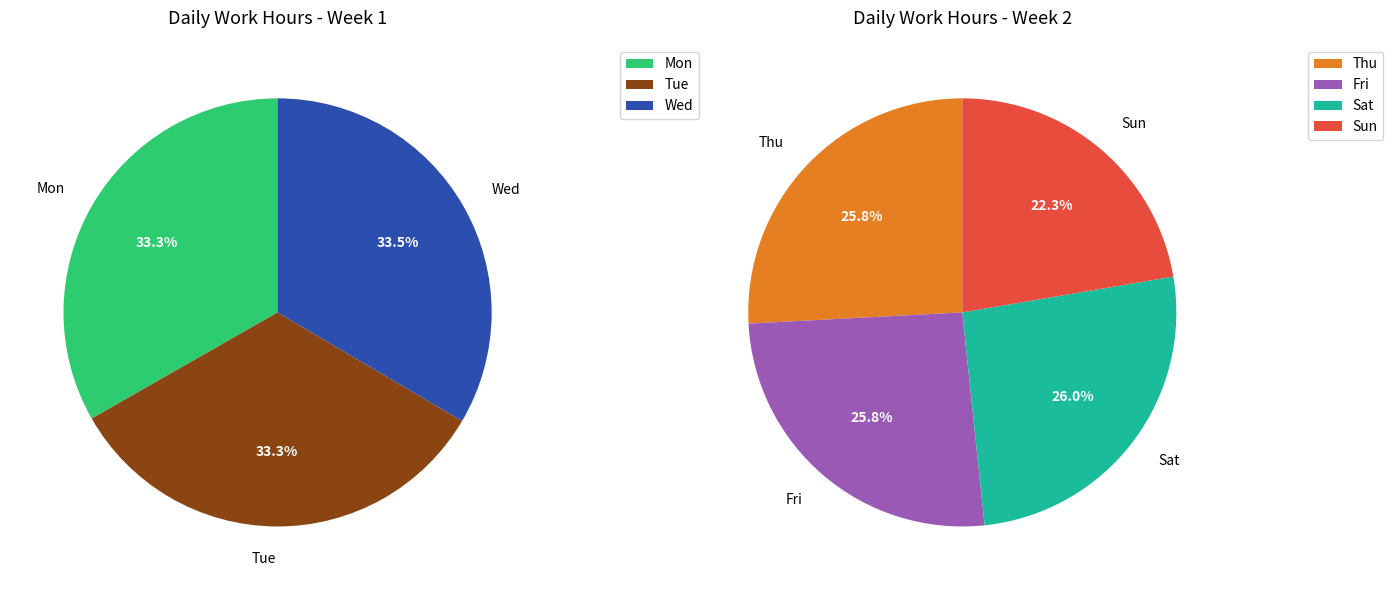

Which has a higher value, Wed or Thu?

Wed